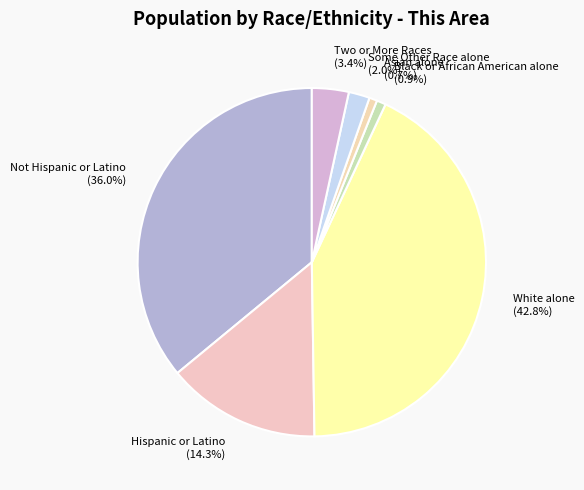

Is there a majority slice in this chart?

No